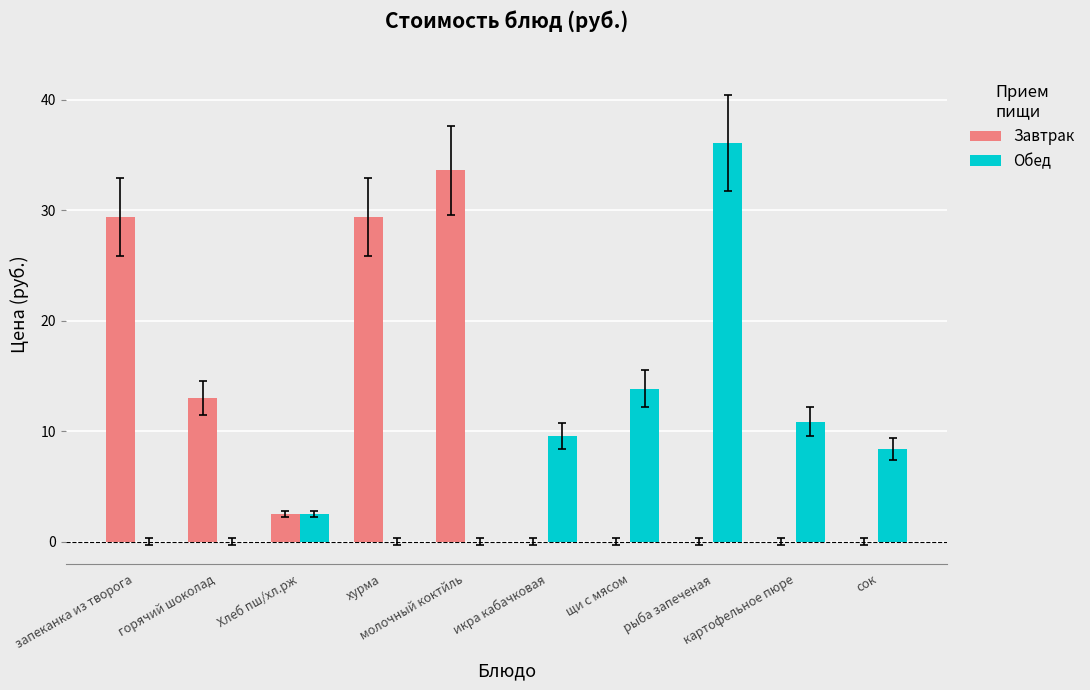

What is the sum of the Завтрак values at горячий шоколад and щи с мясом?

13.0